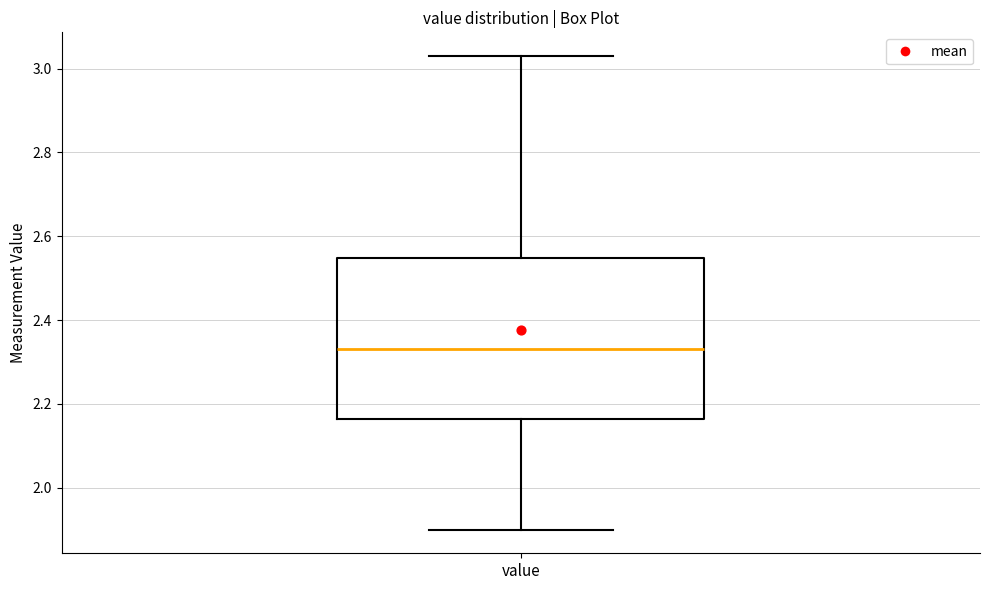

Transcribe this box plot: give where the median line is, the range the box spans, and where the two whiskers end, as read against the y-axis. The values are not printed on the chart, so give them approximately, as read against the axis.

median 2.34, box 2.16 to 2.54, whiskers 1.90 to 3.04